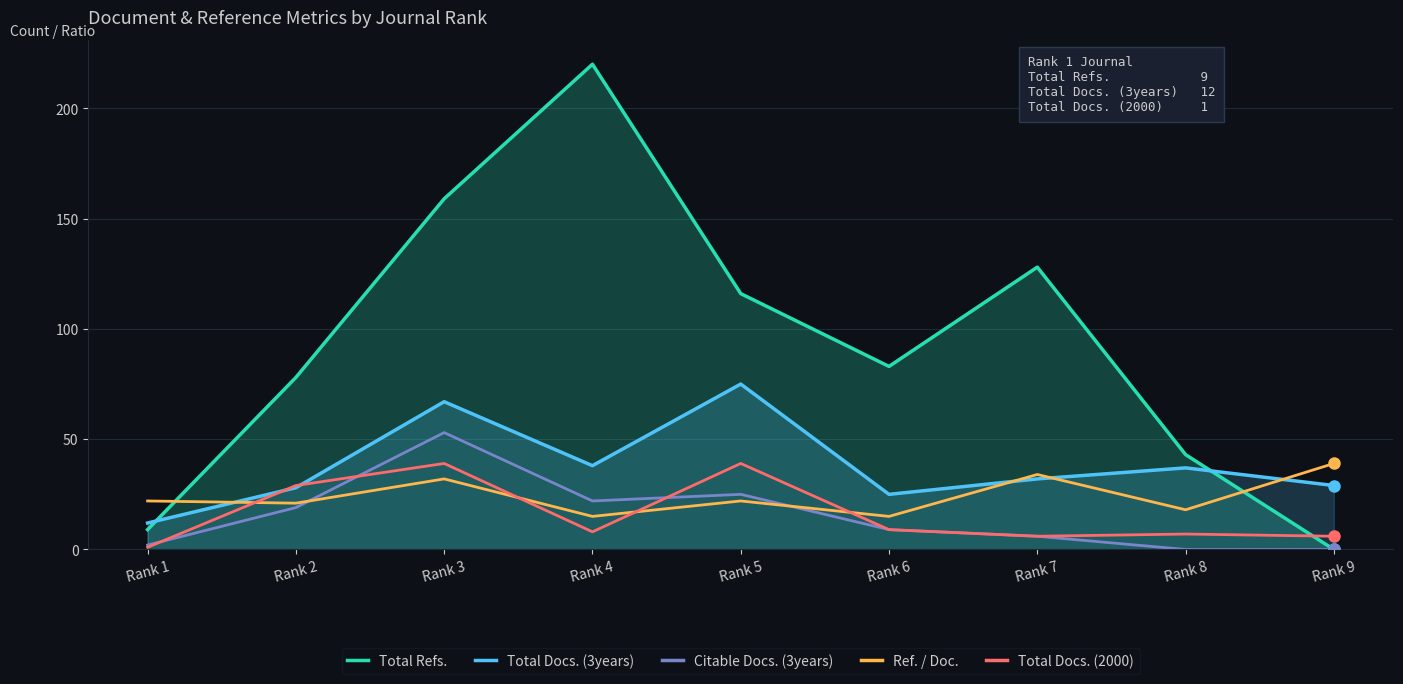

How many lines are shown in the chart?

5